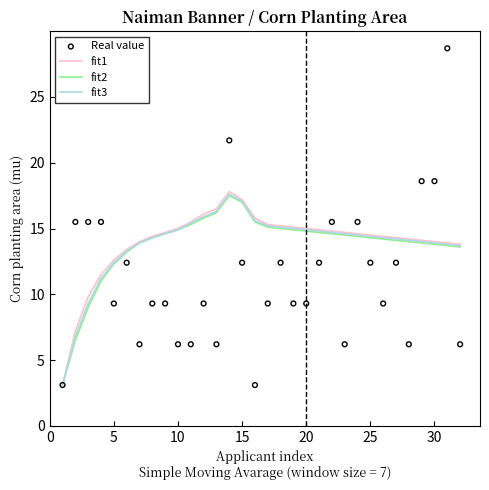

Which series has the largest total across all categories?

fit1